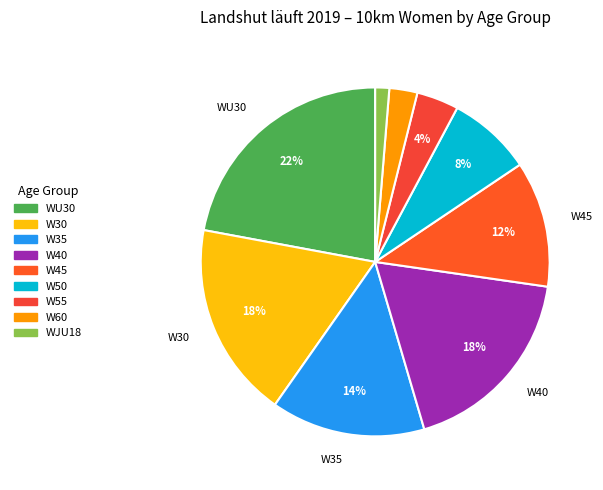

Rank the categories by value from highest to lowest.

WU30, W30, W40, W35, W45, W50, W55, W60, WJU18